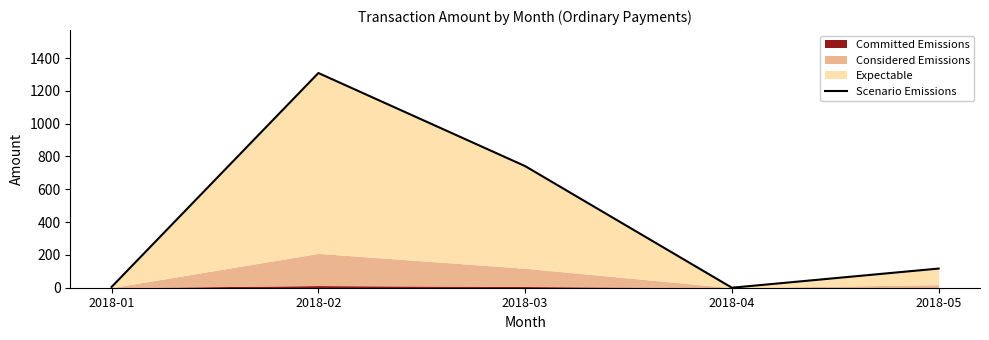

Reading left to right, list all the values displayed in this chart.

5.0	1308.8	741.3	0.0	116.8